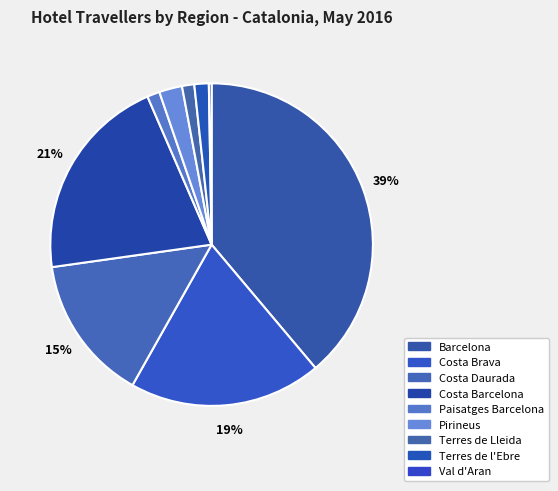

Approximately how many times larger is the value at Terres de l'Ebre compared to Costa Brava?

0.1